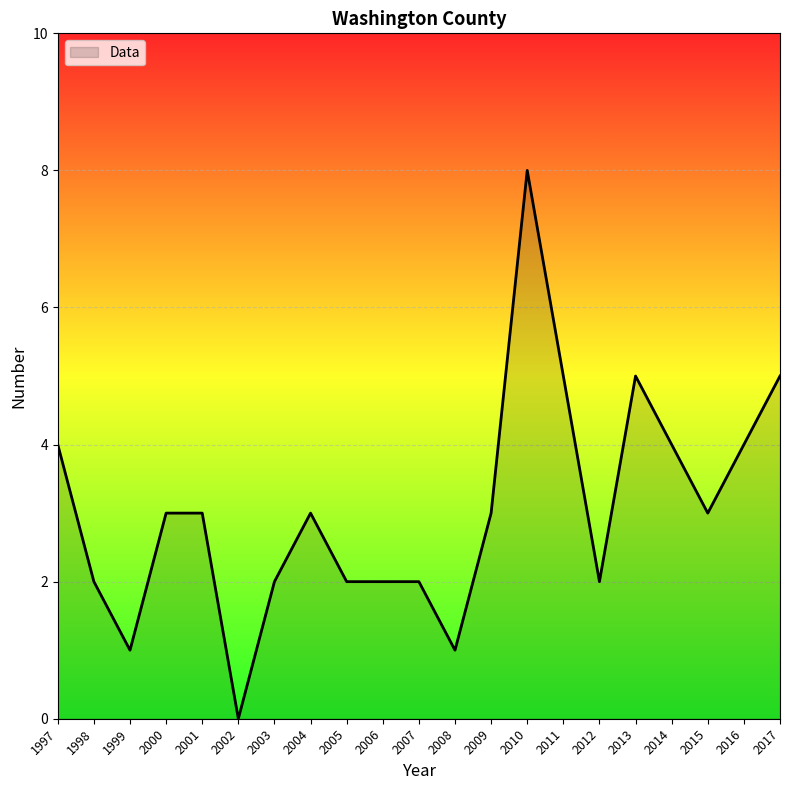

Reading left to right, list all the values displayed in this chart.

1997=4	1998=2	1999=1	2000=3	2001=3	2002=0	2003=2	2004=3	2005=2	2006=2	2007=2	2008=1	2009=3	2010=8	2011=5	2012=2	2013=5	2014=4	2015=3	2016=4	2017=5